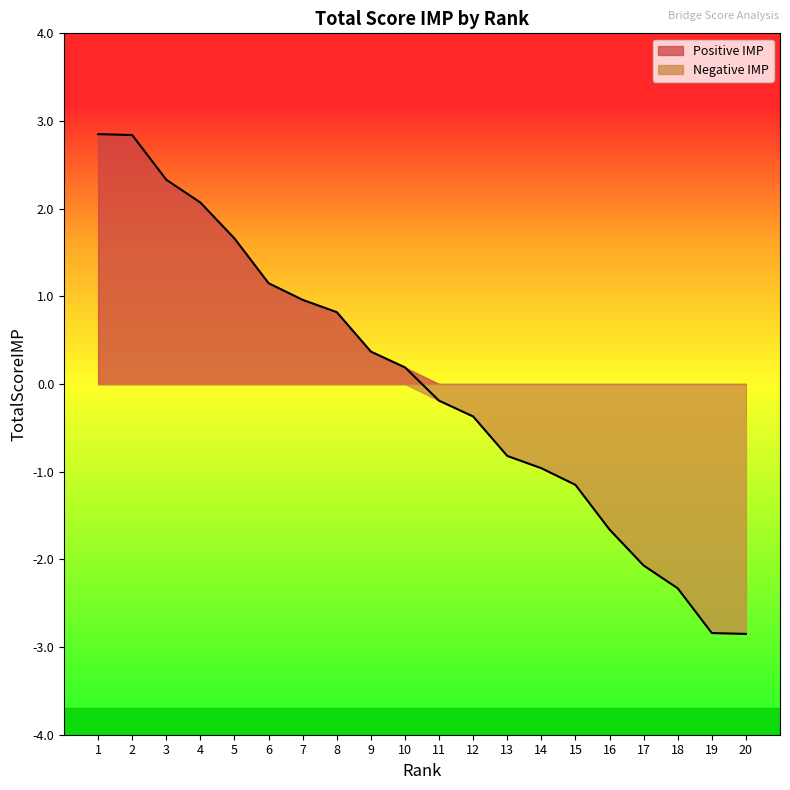

How many data points are above 0?

10